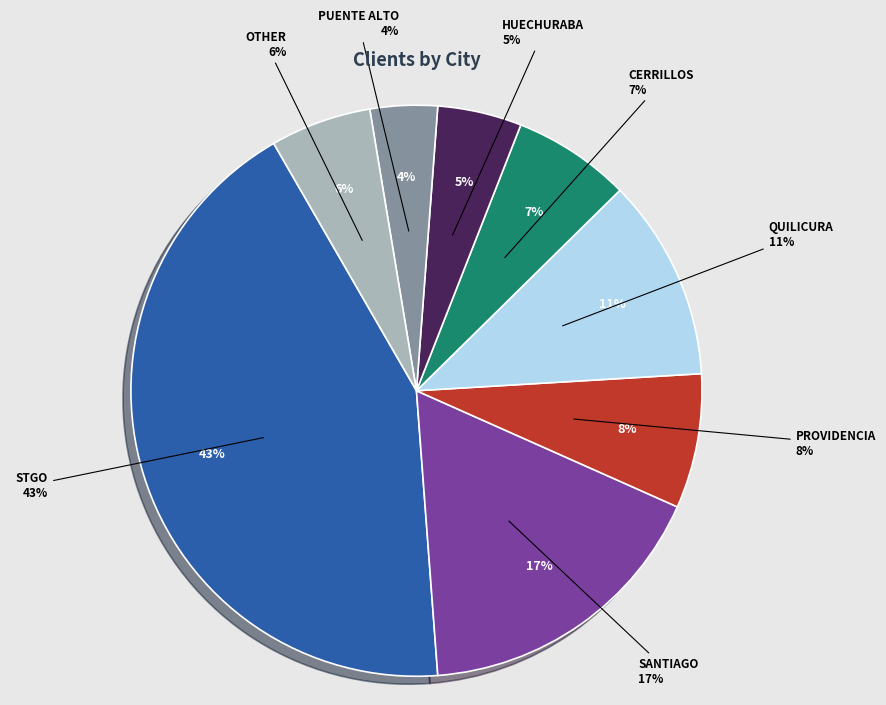

The CERRILLOS slice represents 1% of the pie. True or false?

False